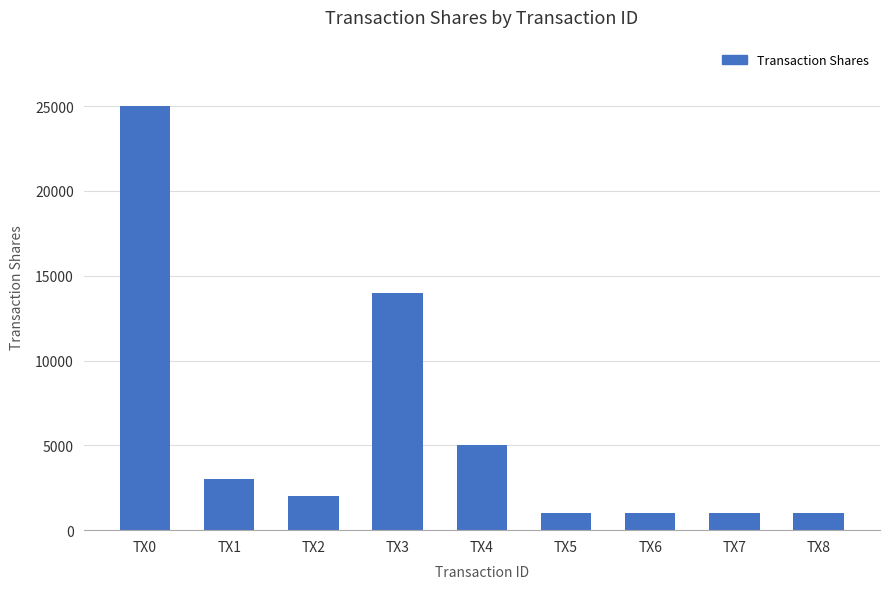

Count the number of data series in this chart.

1